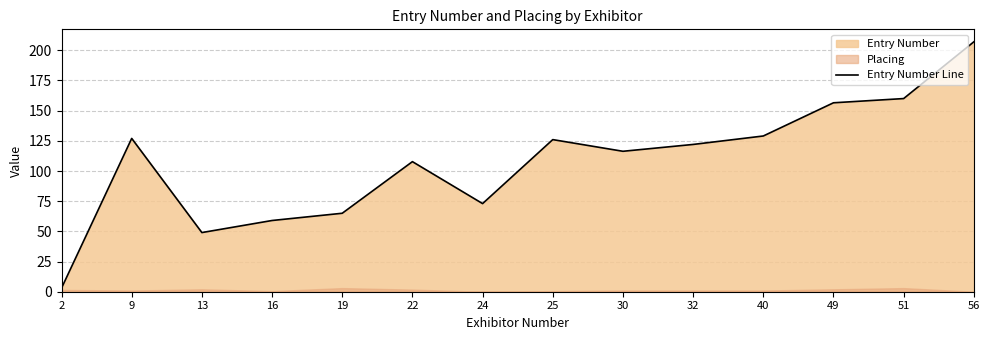

Where does the data first go above 122?

9